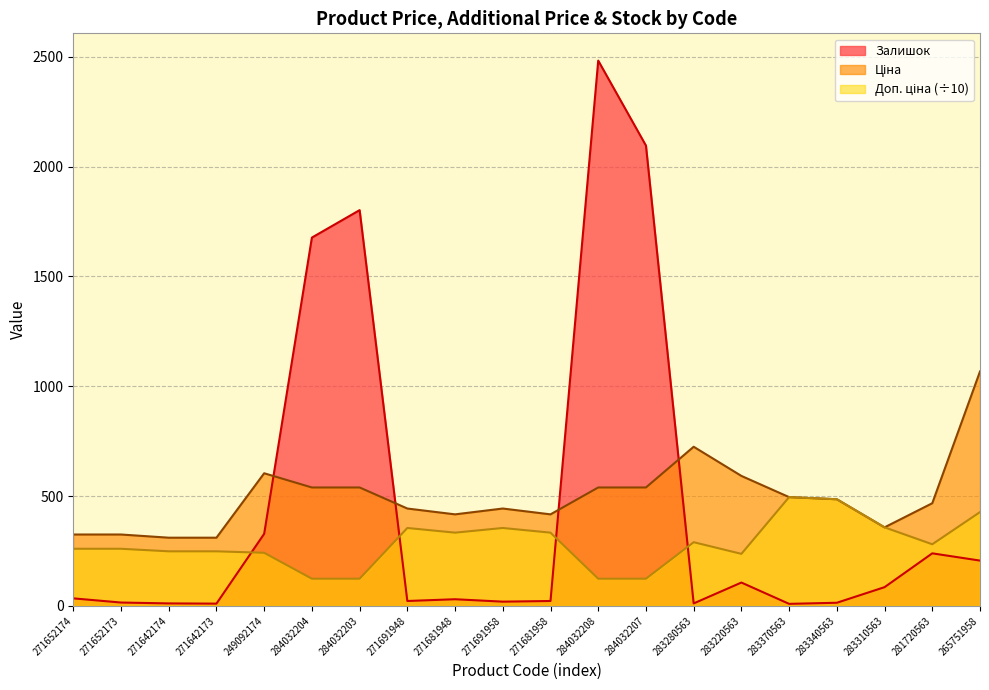

List the labels in order of Залишок value, largest first.

284032208, 284032207, 284032203, 284032204, 249092174, 281720563, 265751958, 283220563, 283310563, 271652174, 271681948, 271691948, 271681958, 271691958, 271652173, 283340563, 271642174, 283280563, 271642173, 283370563